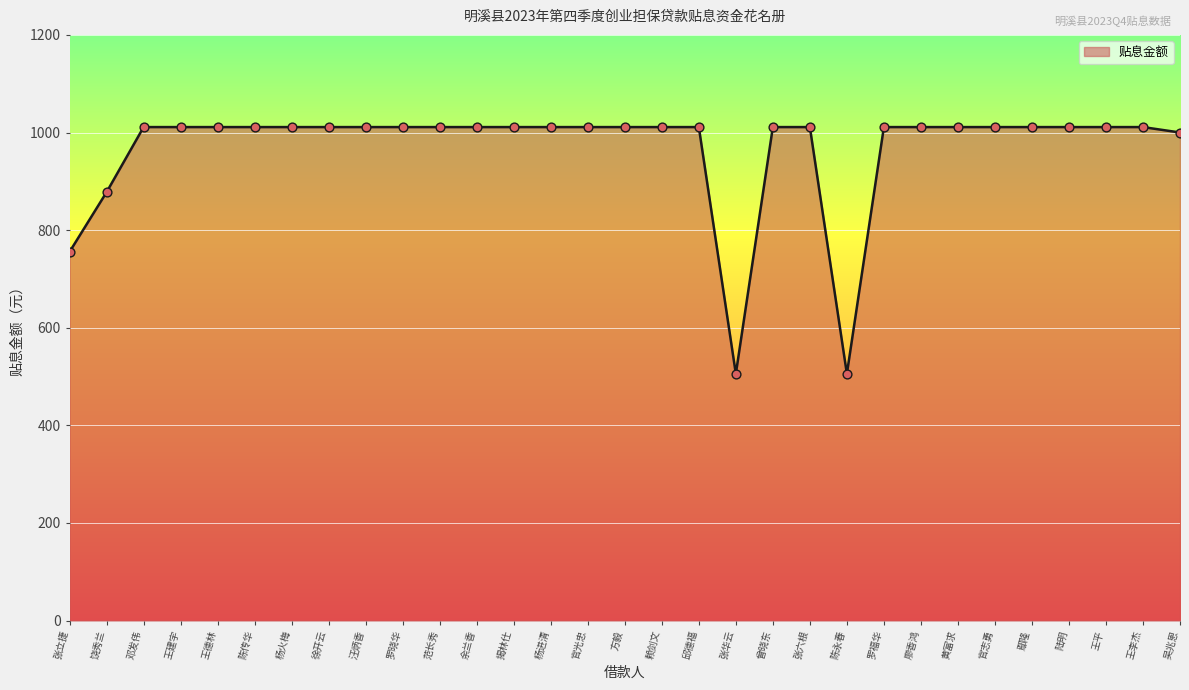

What is the change in value from 陈永春 to 廖香鸿?

+505.6